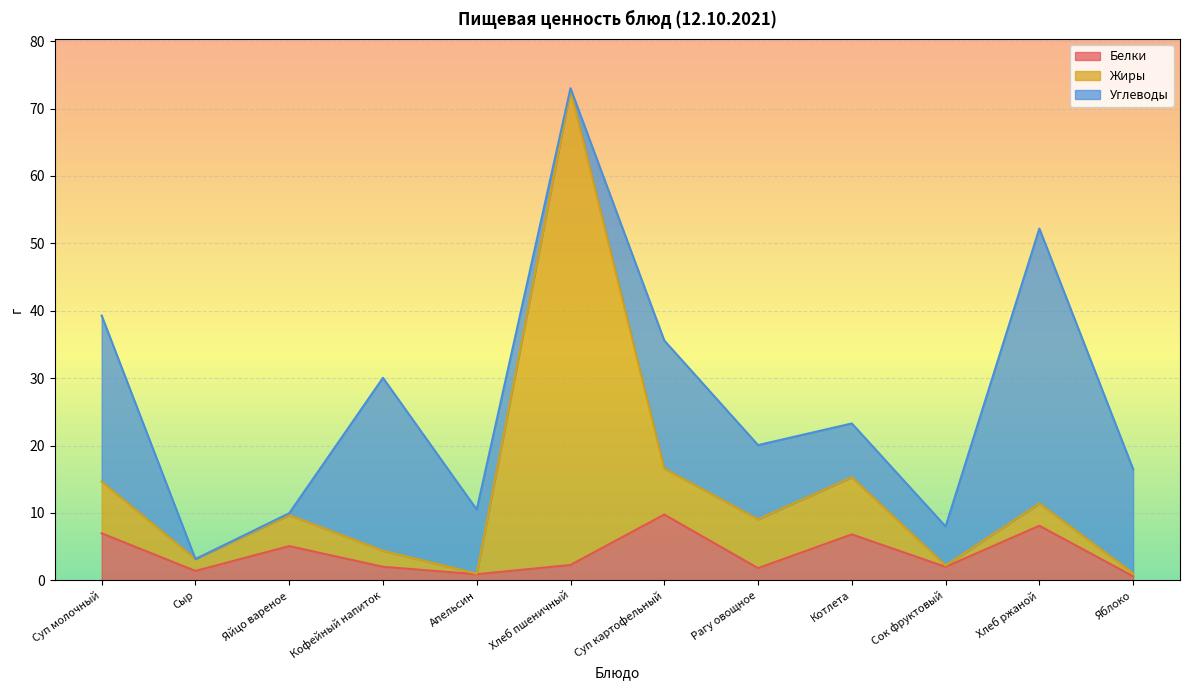

What is the highest value of the Белки series?

9.8